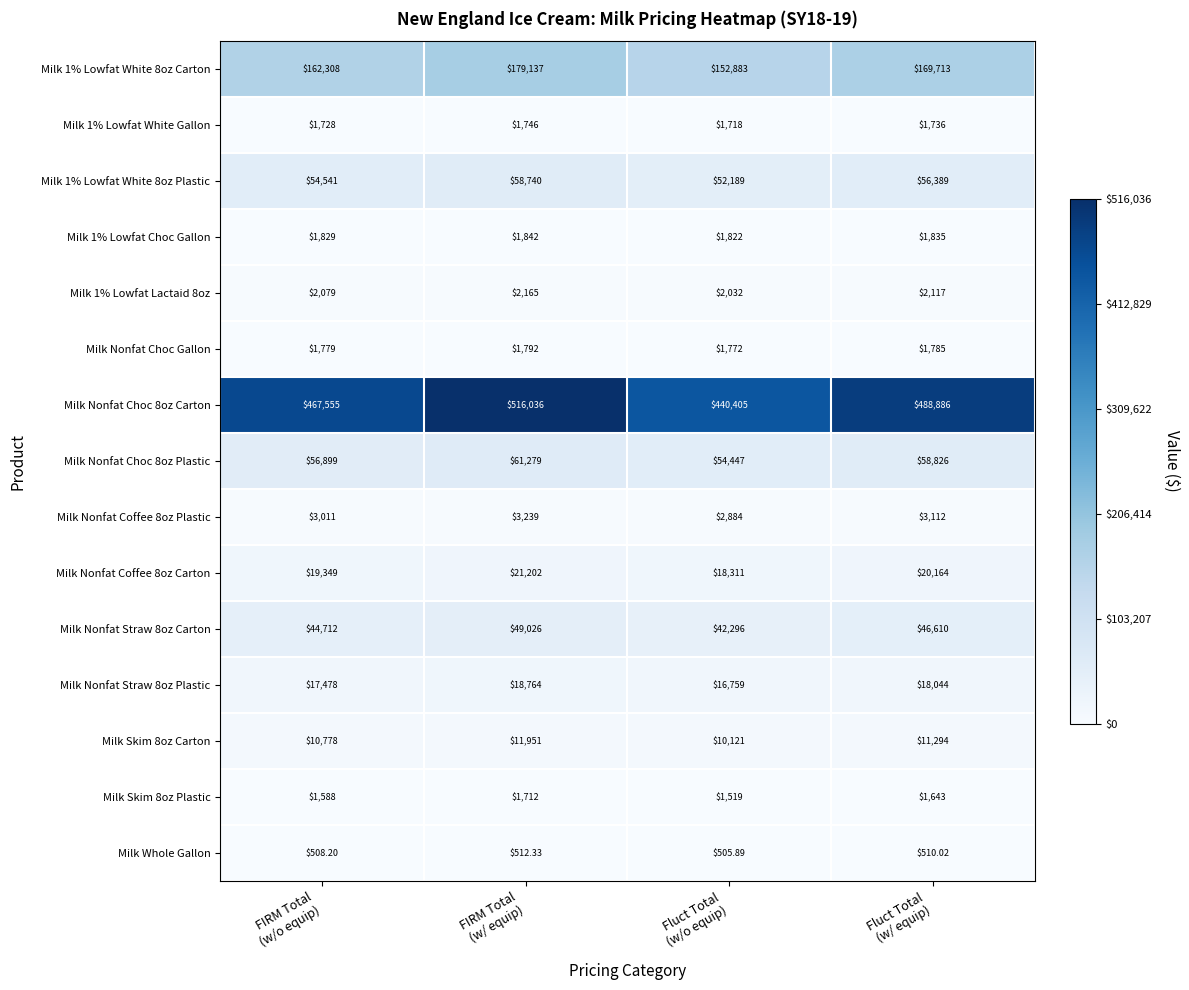

Between FIRM Total
(w/o equip) and FIRM Total
(w/ equip), which series saw the biggest shift?

Milk Nonfat Choc 8oz Carton